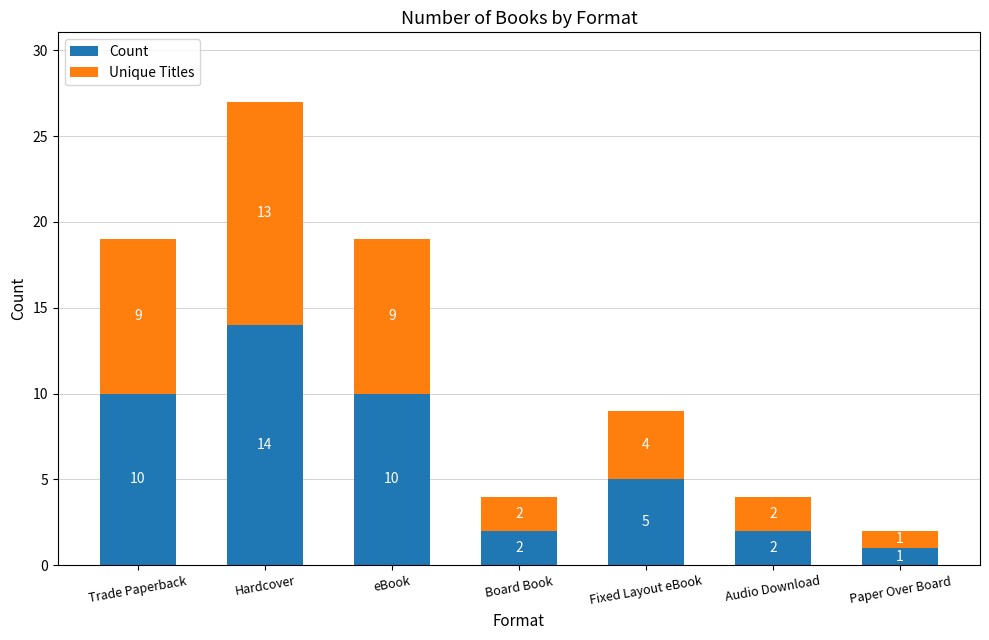

What is the total value across all series at Board Book?

4